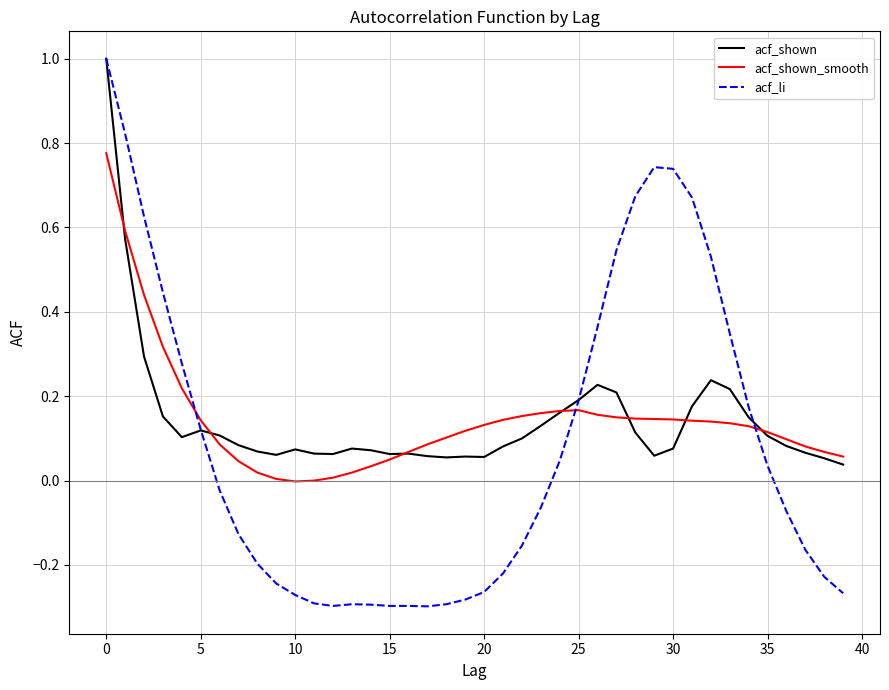

Count the number of data series in this chart.

3